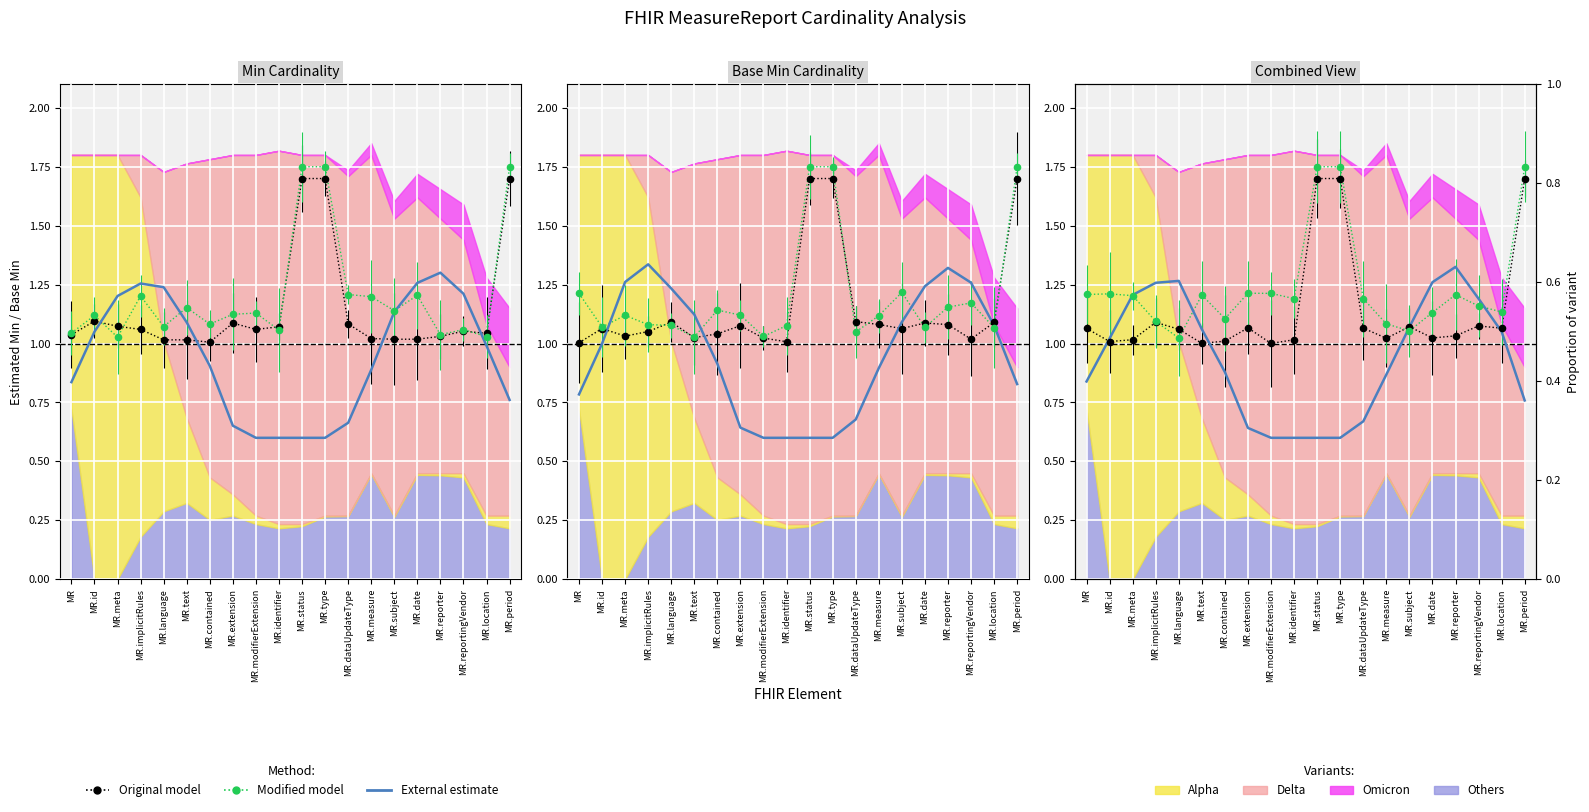

Which series reaches the maximum Y coordinate?

Modified model